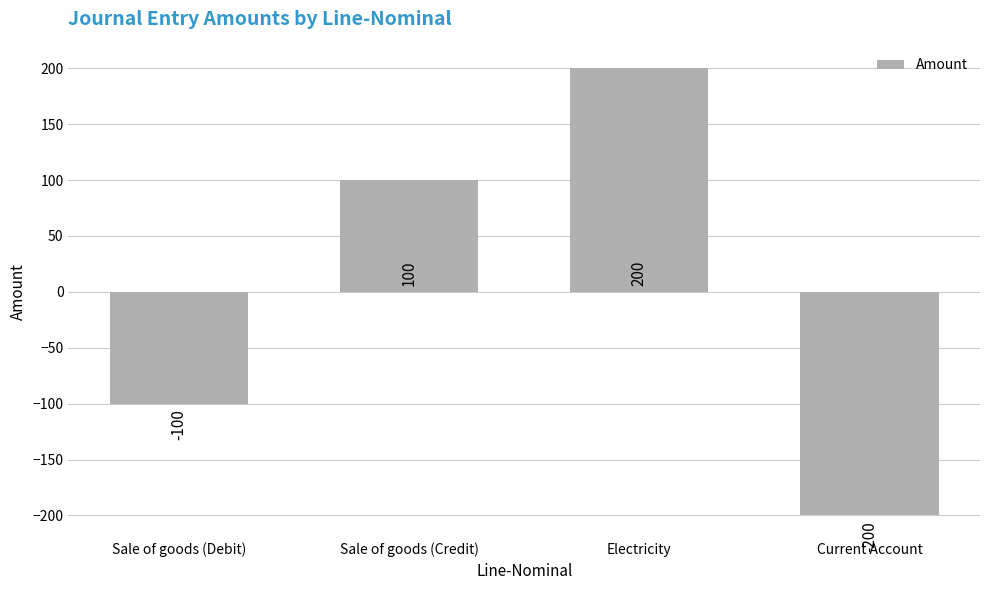

Which category has the lowest value across all series?

Current Account